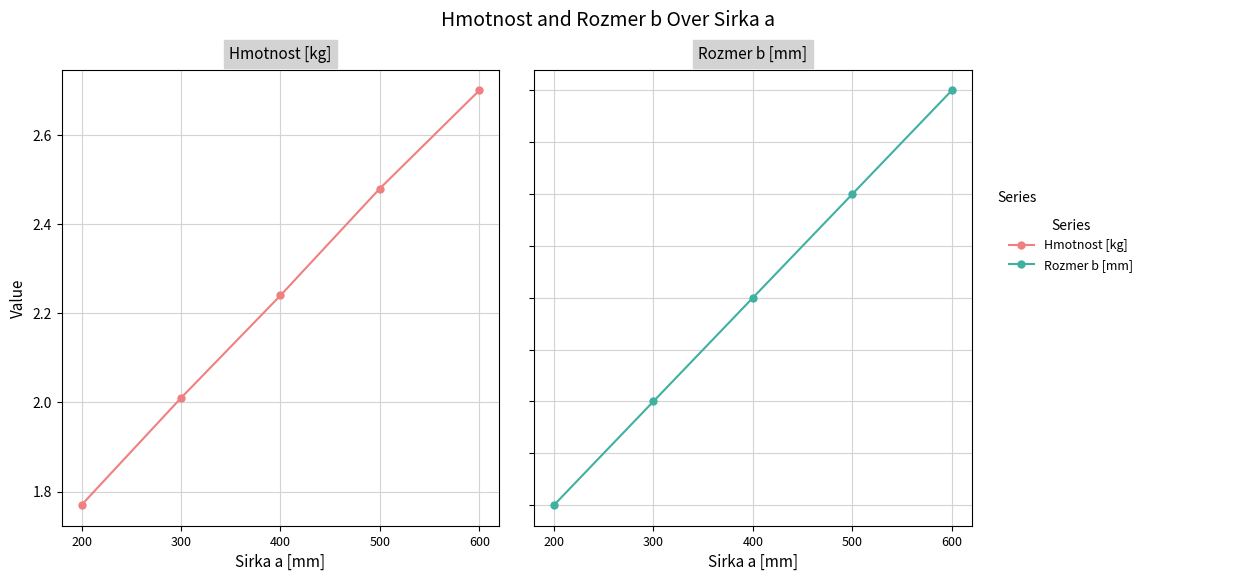

True or false: Rozmer b [mm] has a value of 200.0 at 300.

True